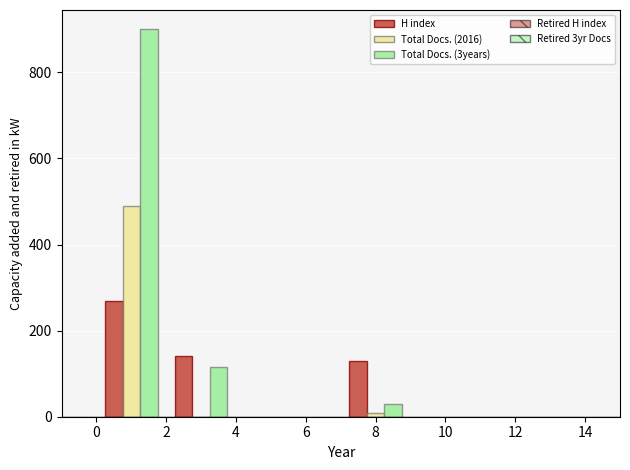

What is the greatest value displayed?

900